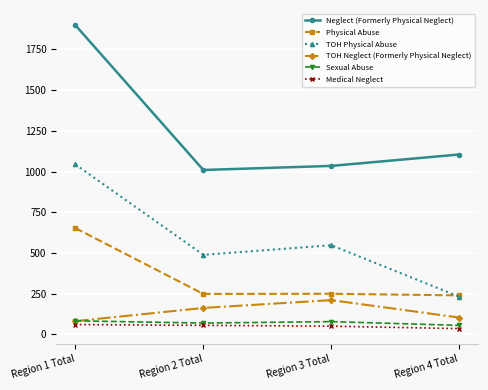

True or false: Neglect (Formerly Physical Neglect) and Sexual Abuse intersect in this chart.

False